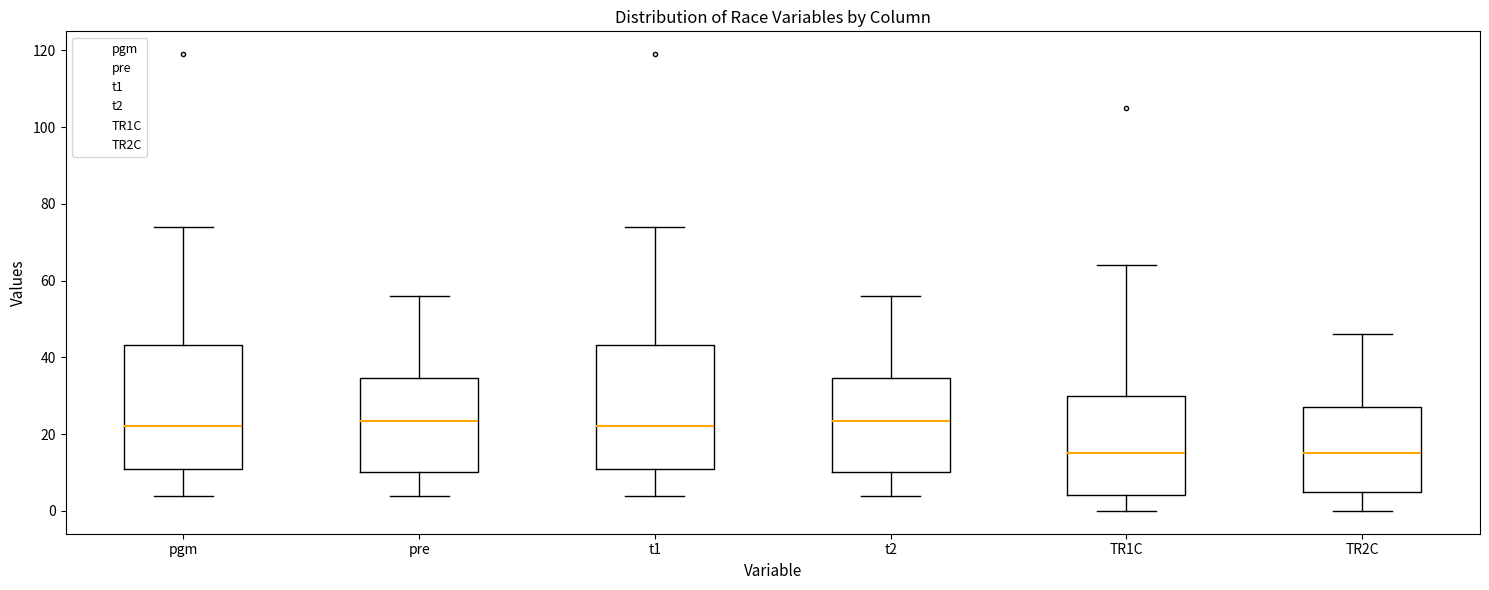

Where does the upper whisker of the box for pre end on the y-axis? The values are not printed on the chart, so give them approximately, as read against the axis.

56